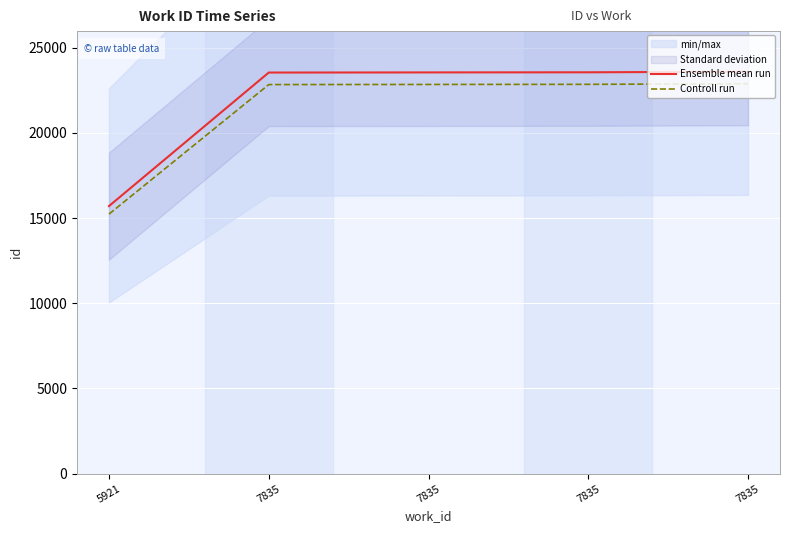

True or false: Controll run and Ensemble mean run cross at least once.

False